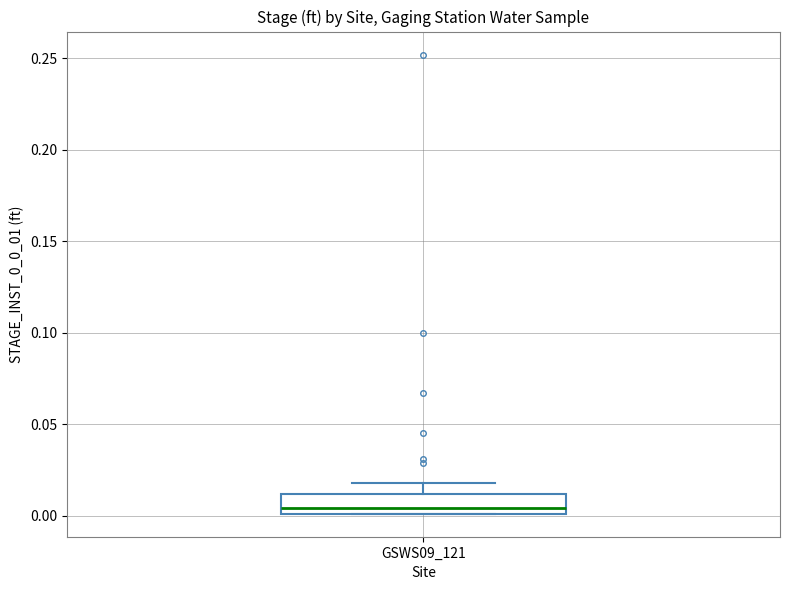

Where is the upper edge of the box for GSWS09_121 on the y-axis? The values are not printed on the chart, so give them approximately, as read against the axis.

0.010